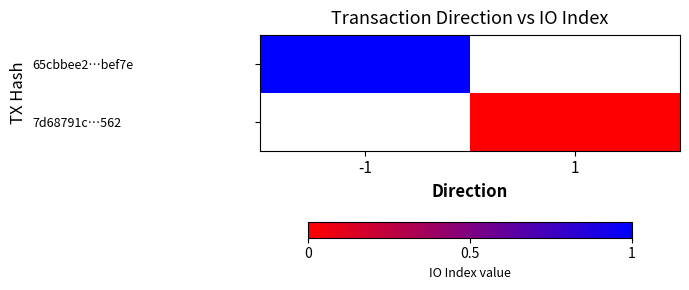

True or false: 65cbbee2…bef7e has a value of 1.0 at -1.

True